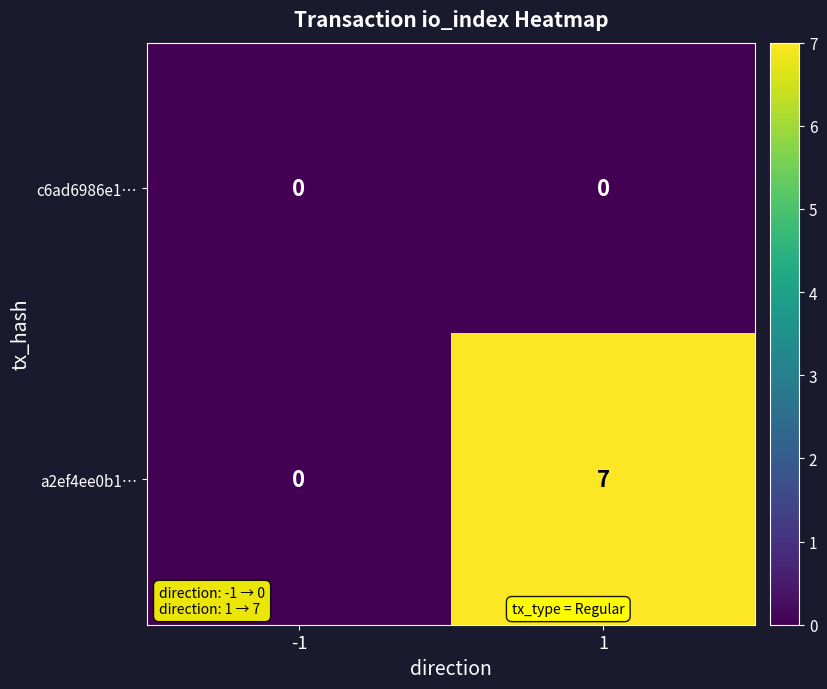

Which series changed the most between -1 and 1?

a2ef4ee0b1…